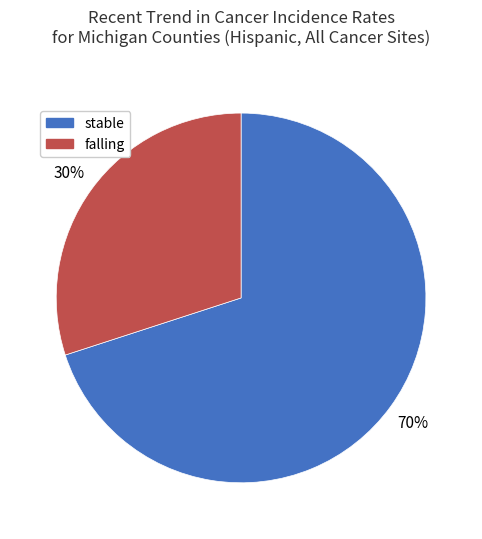

True or false: falling accounts for 38% of the total.

False